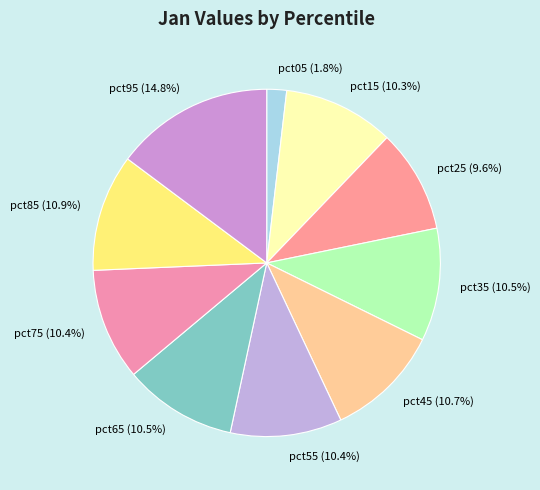

Does any single category account for the majority?

No